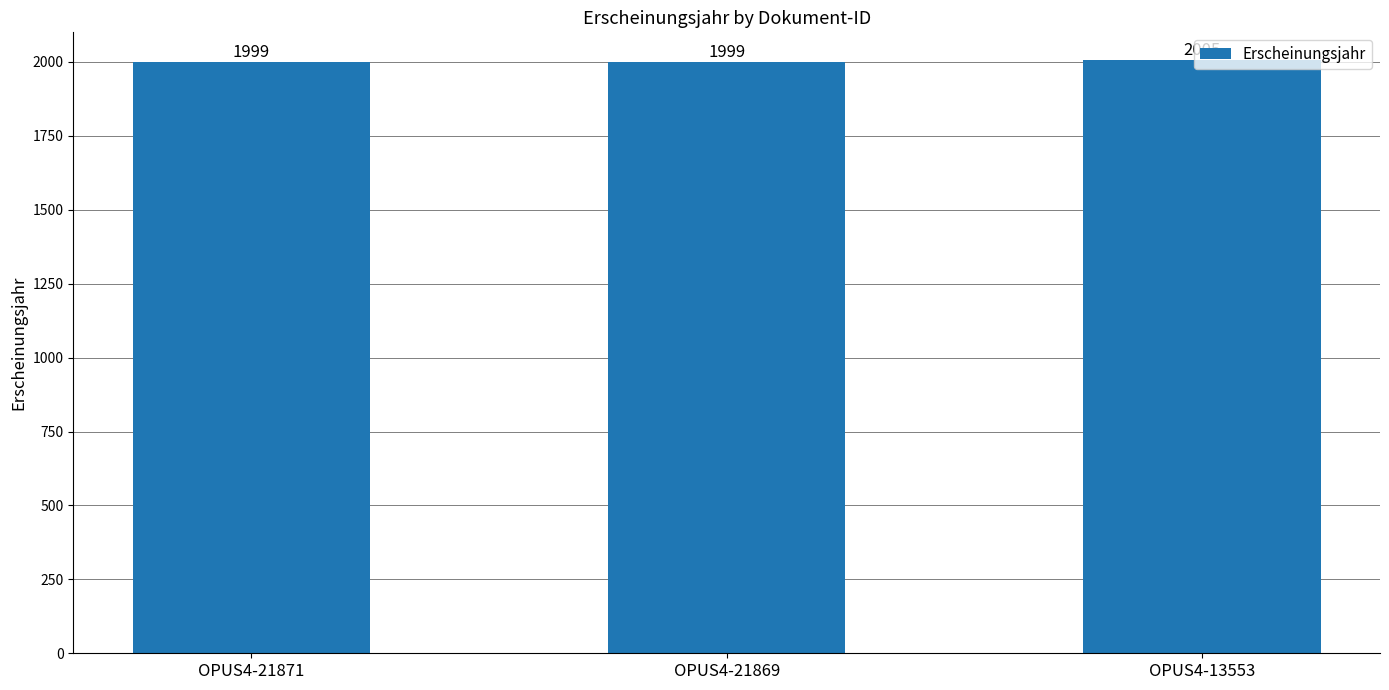

Reading left to right, what are all the values shown in this chart?

1999	1999	2005